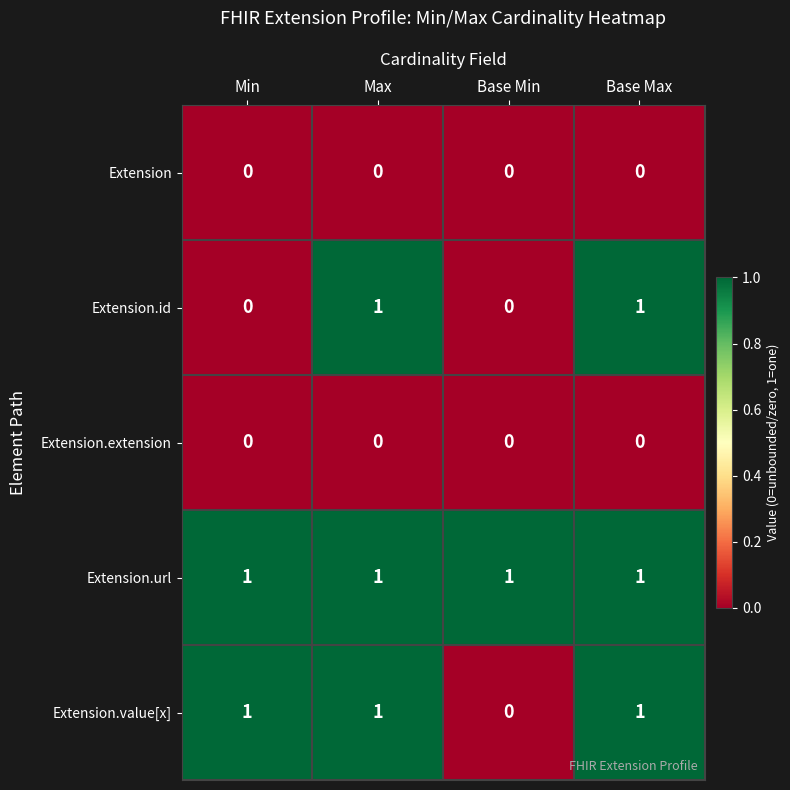

Reading left to right, what are all the values shown in this chart?

Extension: Min=0	Max=0	Base Min=0	Base Max=0
Extension.id: Min=0	Max=1	Base Min=0	Base Max=1
Extension.extension: Min=0	Max=0	Base Min=0	Base Max=0
Extension.url: Min=1	Max=1	Base Min=1	Base Max=1
Extension.value[x]: Min=1	Max=1	Base Min=0	Base Max=1